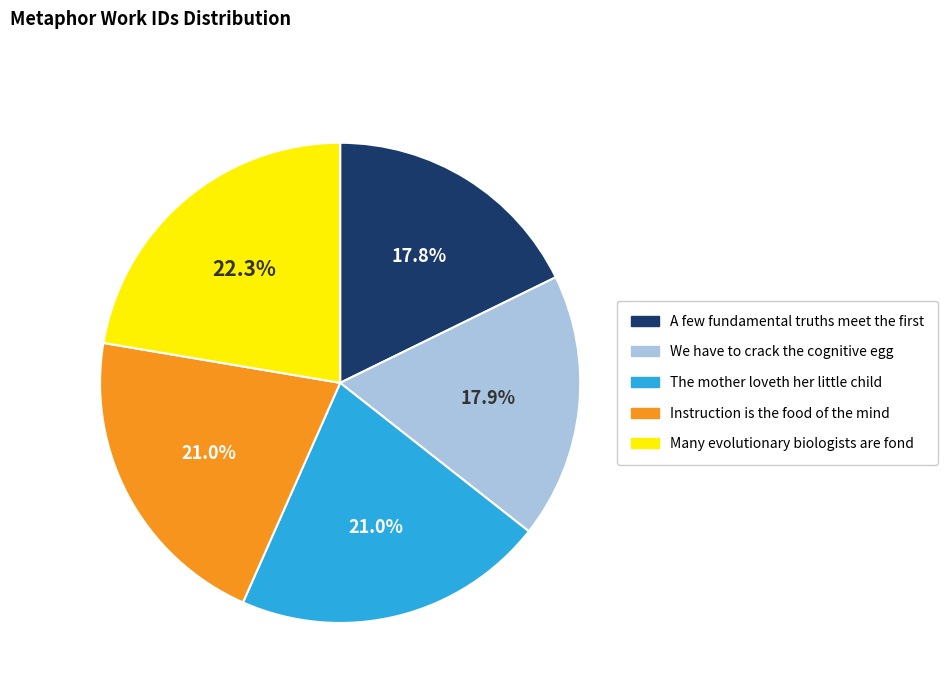

The Many evolutionary biologists are fond slice represents 17% of the pie. True or false?

False